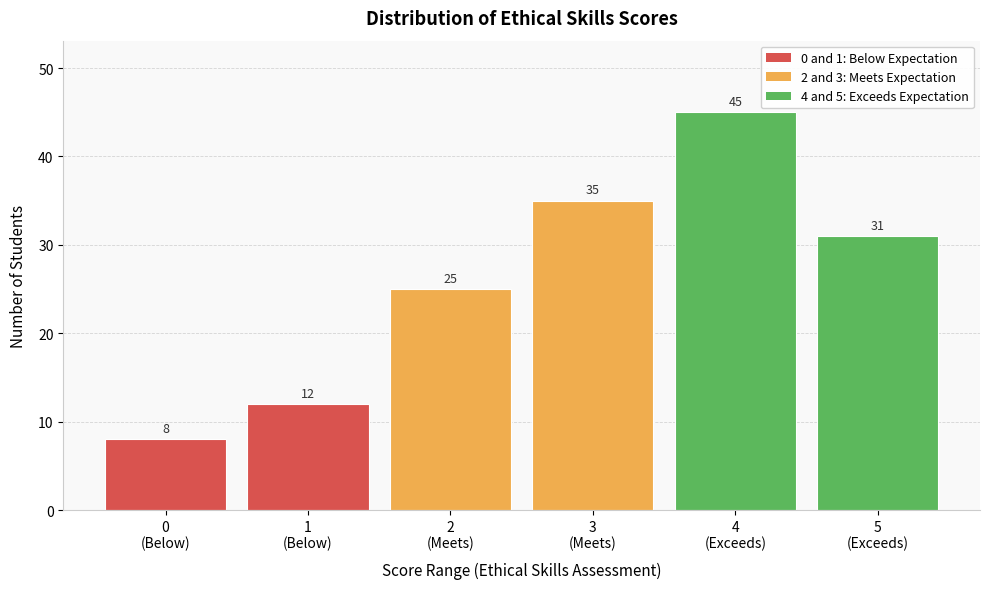

Reading right to left, list all the values displayed in this chart.

31	45	35	25	12	8